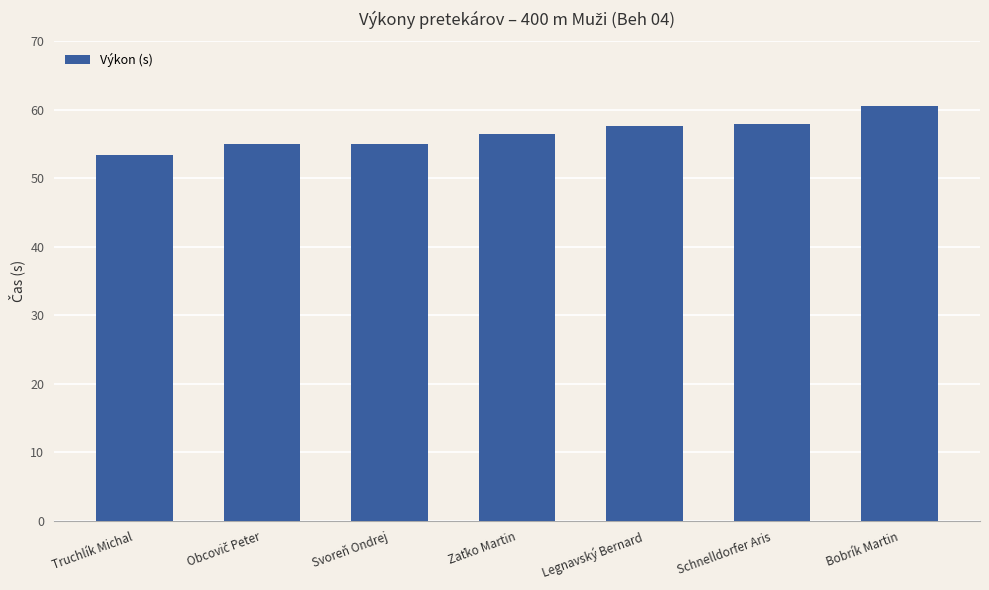

Is it true that the value at Bobrík Martin is 108.1?

False